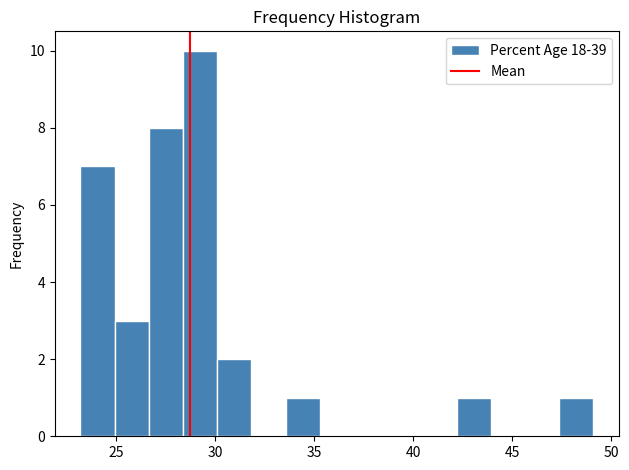

Around what value on the x-axis is the tallest bar? Give the approximate position of its centre, as read against the axis.

29.0